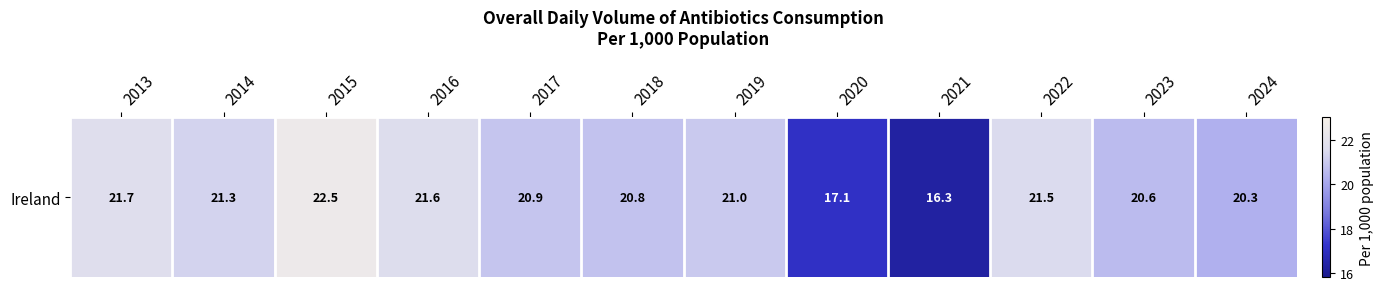

The chart shows a value of 20.8 at 2018. True or false?

True